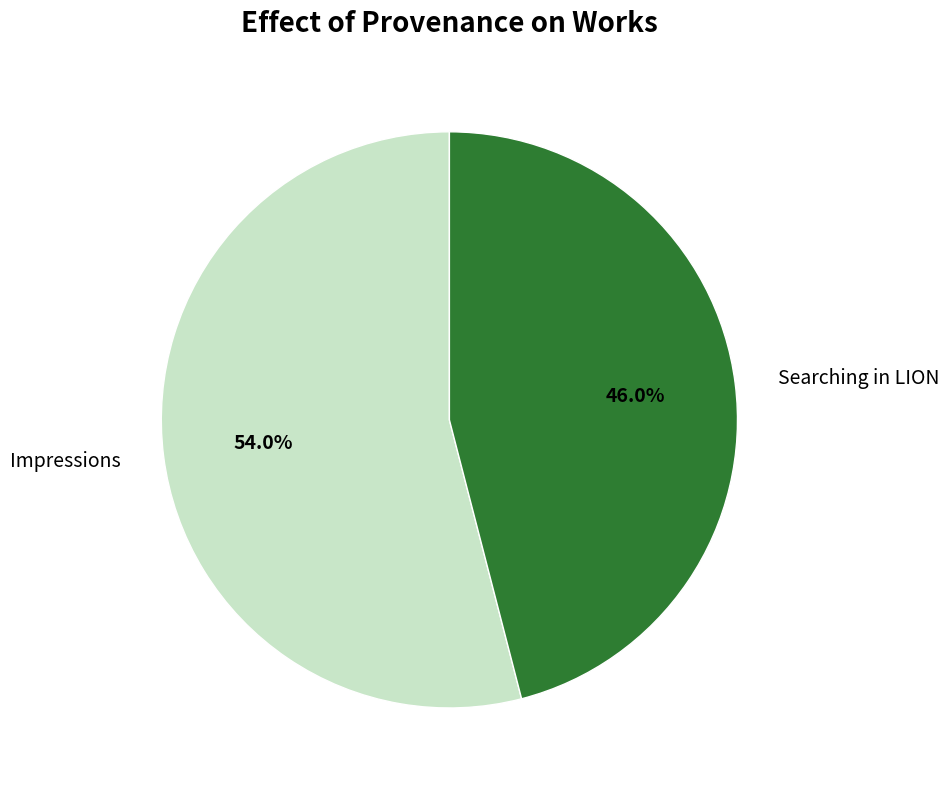

Approximately how many times larger is the value at Impressions compared to Searching in LION?

1.2